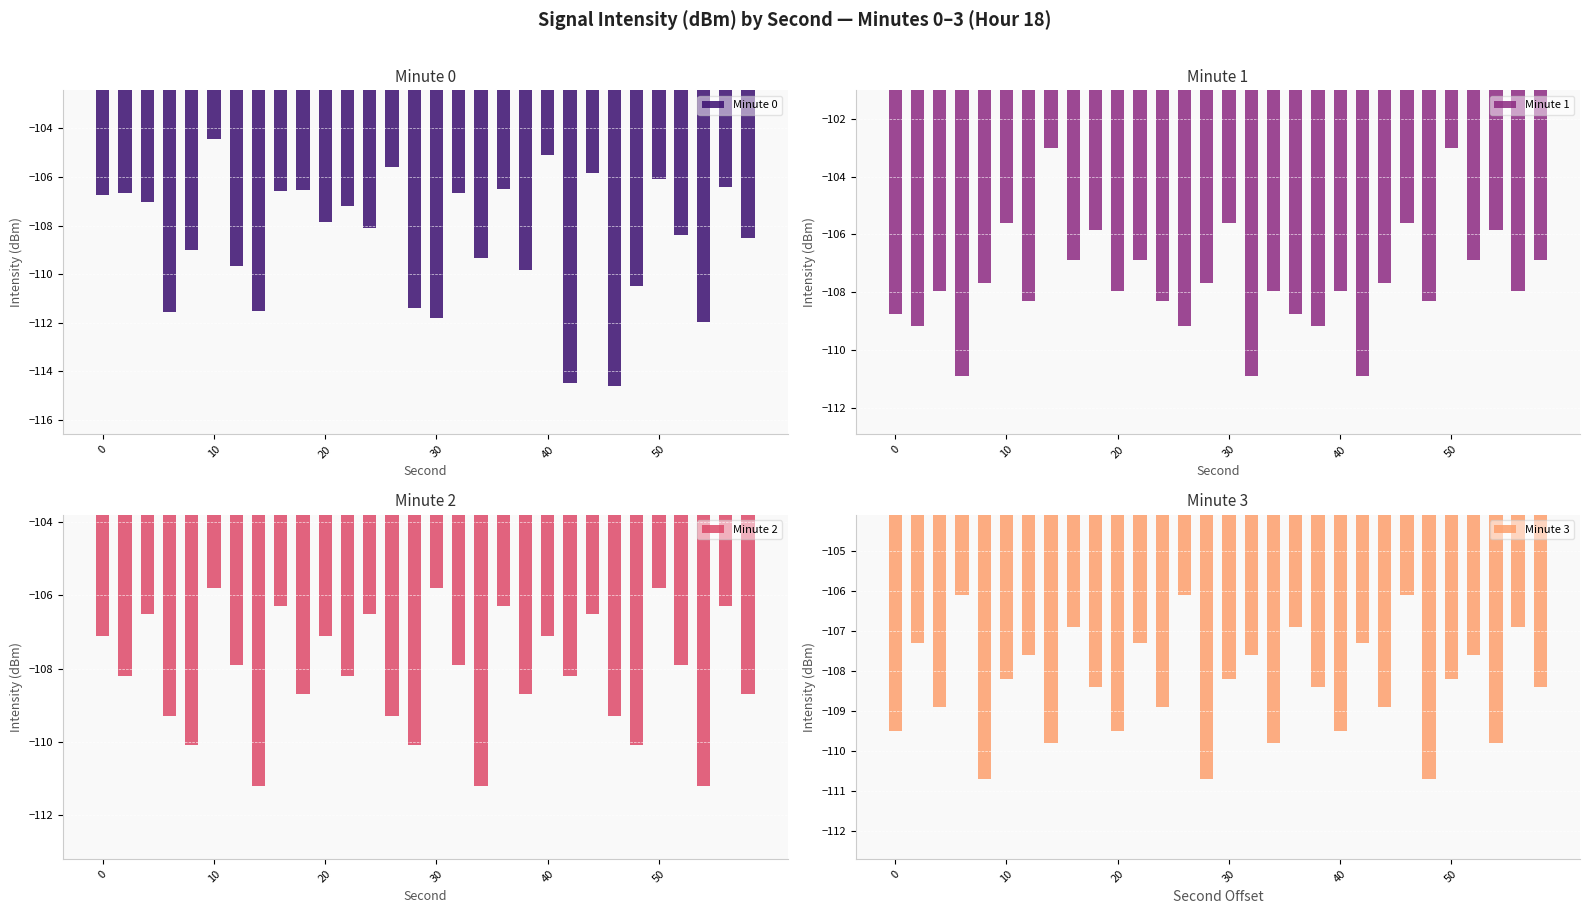

How many bars are there in total?

120